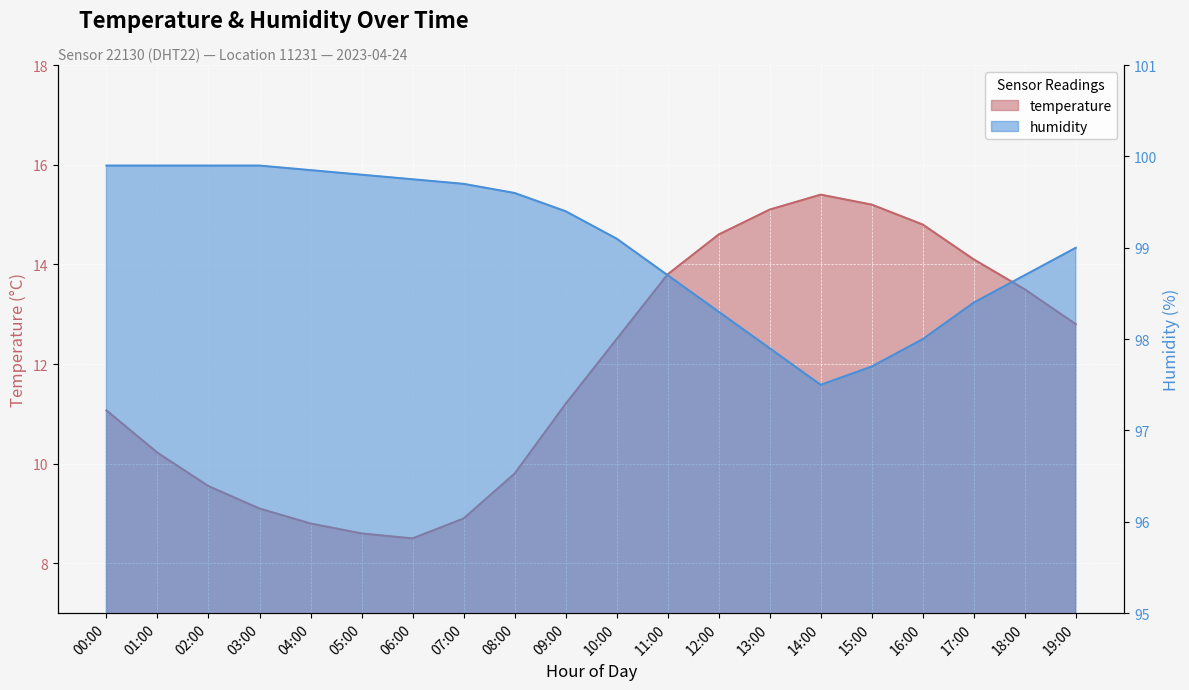

Reading left to right, transcribe all the data shown in this chart.

temperature: 11.1	10.2	9.6	9.1	8.8	8.6	8.5	8.9	9.8	11.2	12.5	13.8	14.6	15.1	15.4	15.2	14.8	14.1	13.5	12.8
humidity: 99.9	99.9	99.9	99.9	99.8	99.8	99.8	99.7	99.6	99.4	99.1	98.7	98.3	97.9	97.5	97.7	98.0	98.4	98.7	99.0